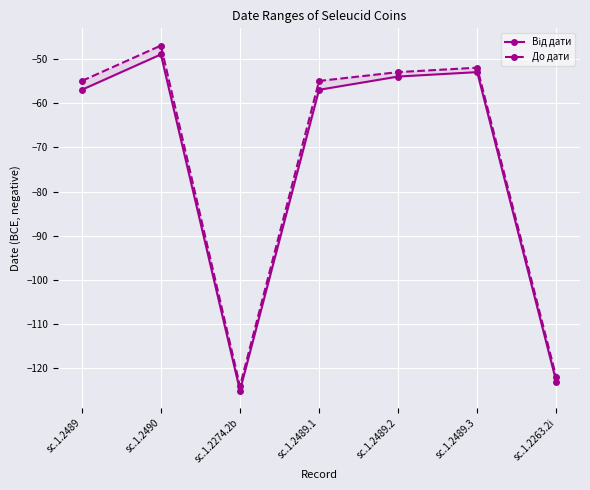

At how many categories does at least one series exceed -88?

5